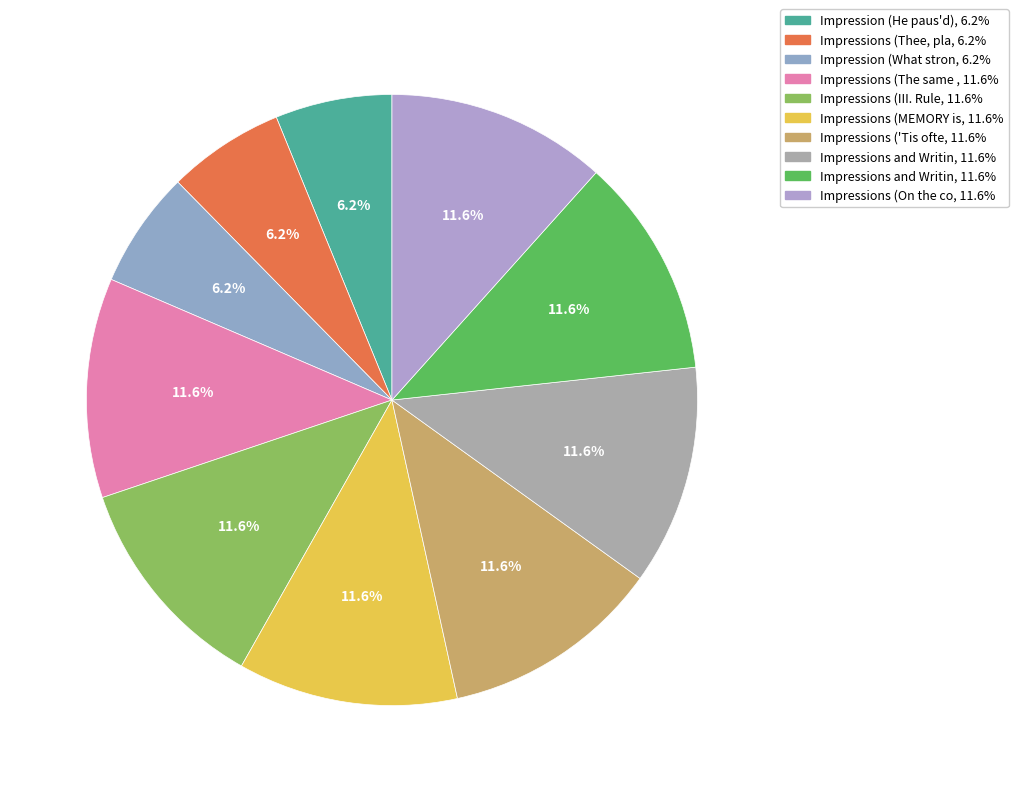

Does any single category account for the majority?

No